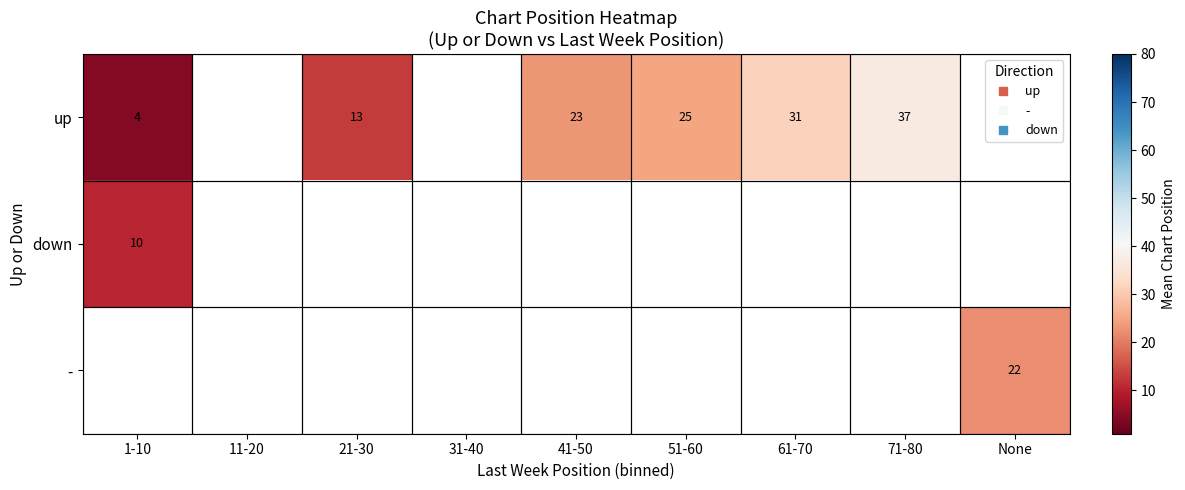

At which label does - reach its minimum?

1-10